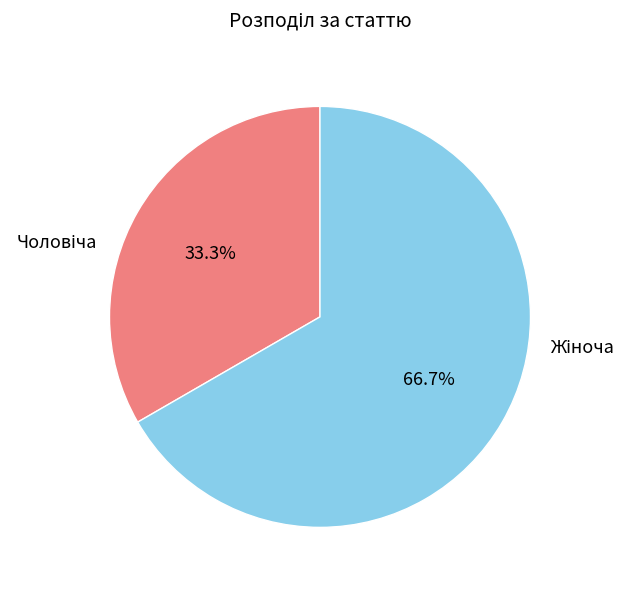

Does any single category account for the majority?

Yes